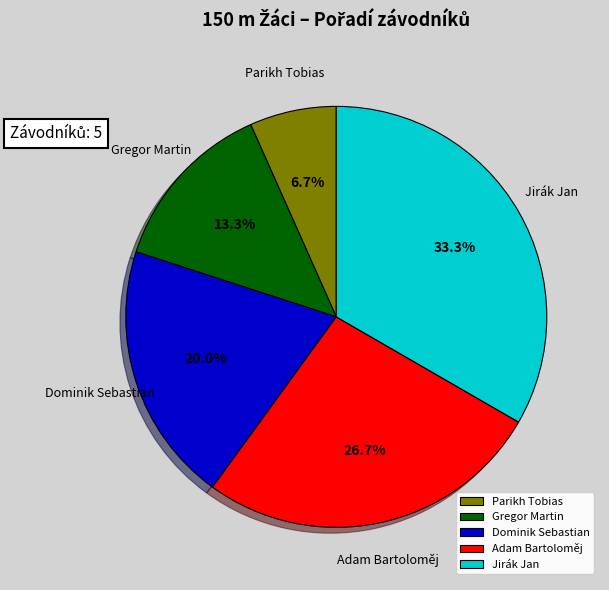

Is the sum of Parikh Tobias and Gregor Martin greater than half?

No